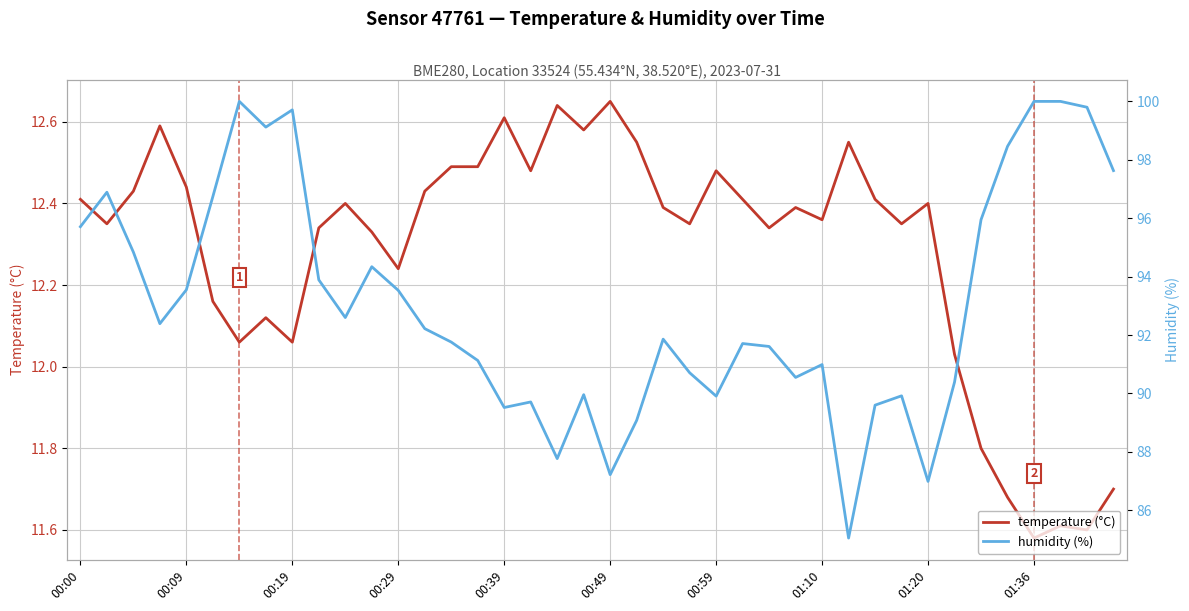

How many interior local valleys does the temperature (°C) series have?

12